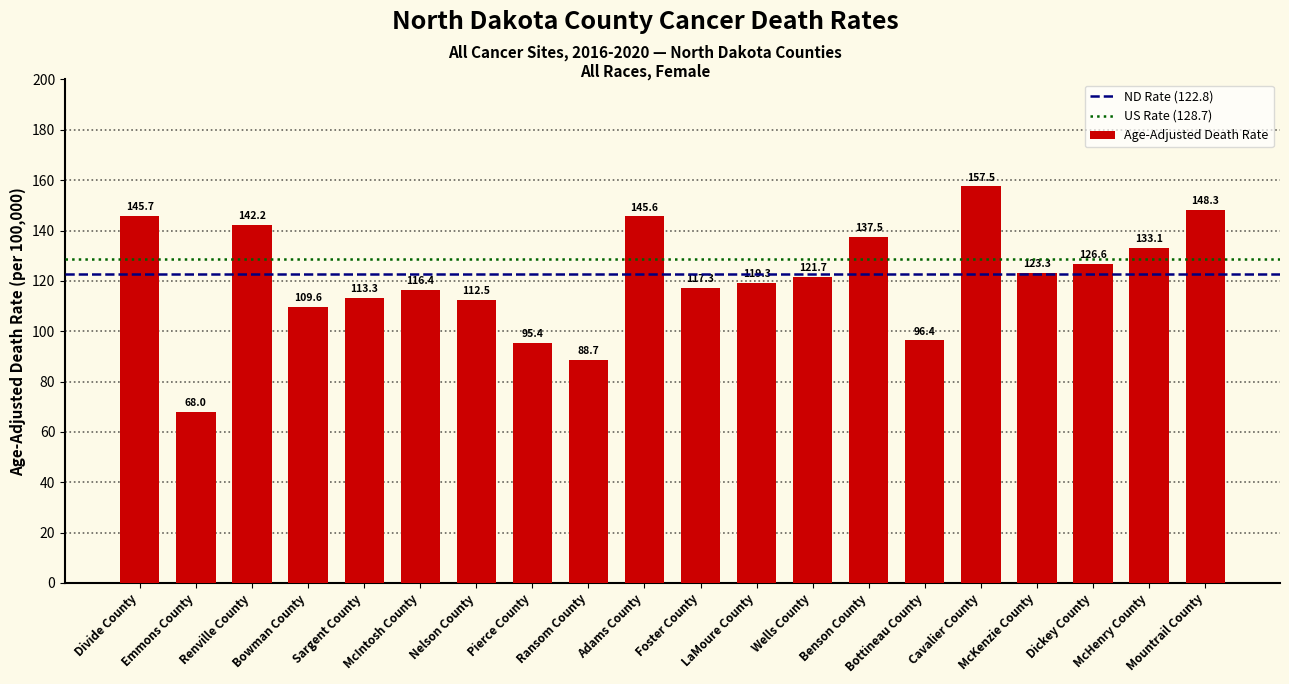

What is the label of the 10th bar from the left?

Adams County